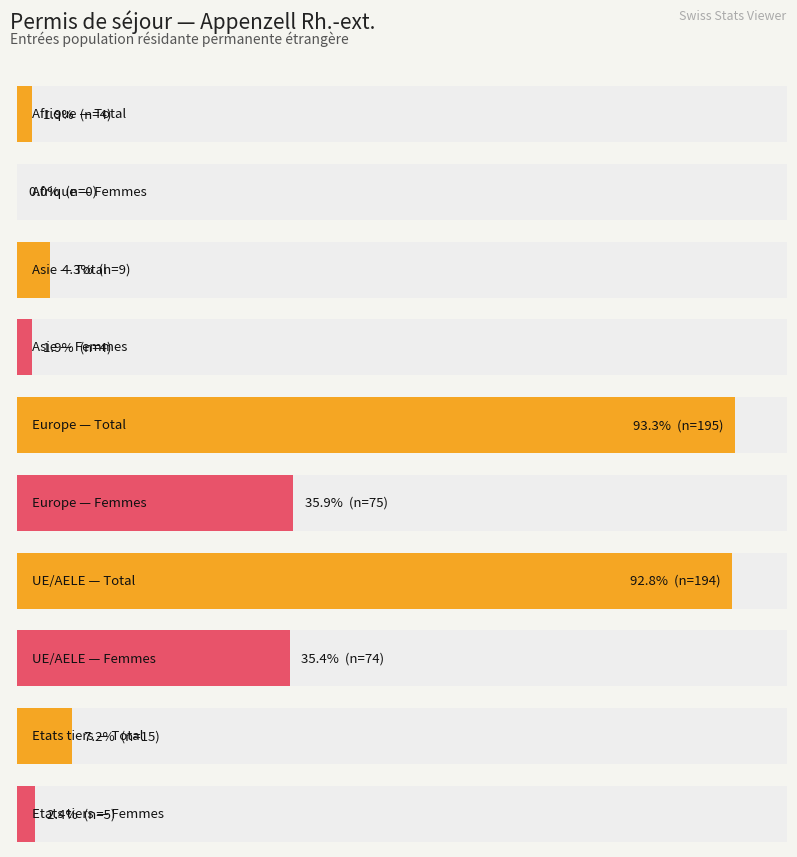

True or false: Hommes has a value of 179 at UE / AELE.

False